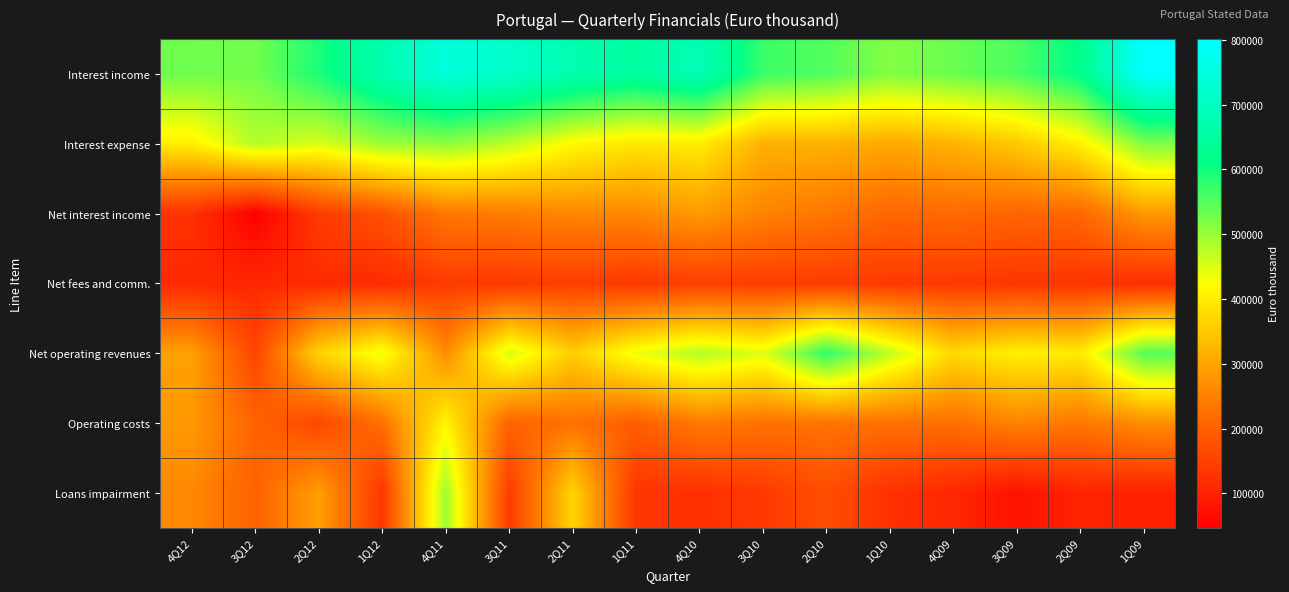

What is the smallest value displayed?

46955